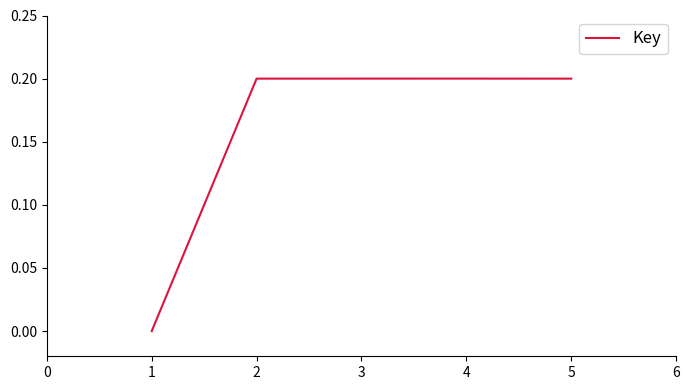

What is the sum of the values at 5 and 4?

0.4